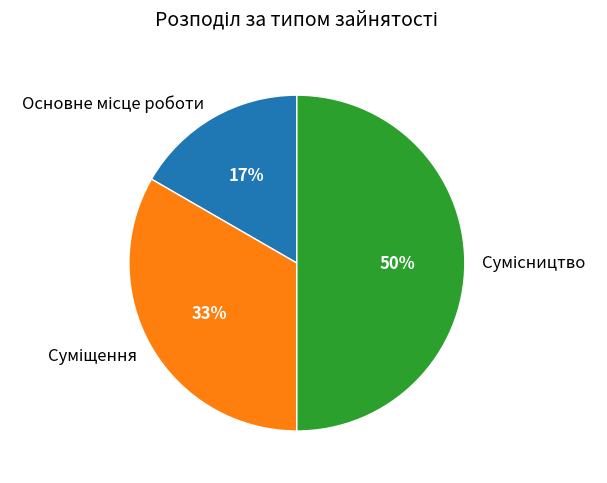

To the nearest percent, what is the difference between the largest and smallest slice percentages?

33%